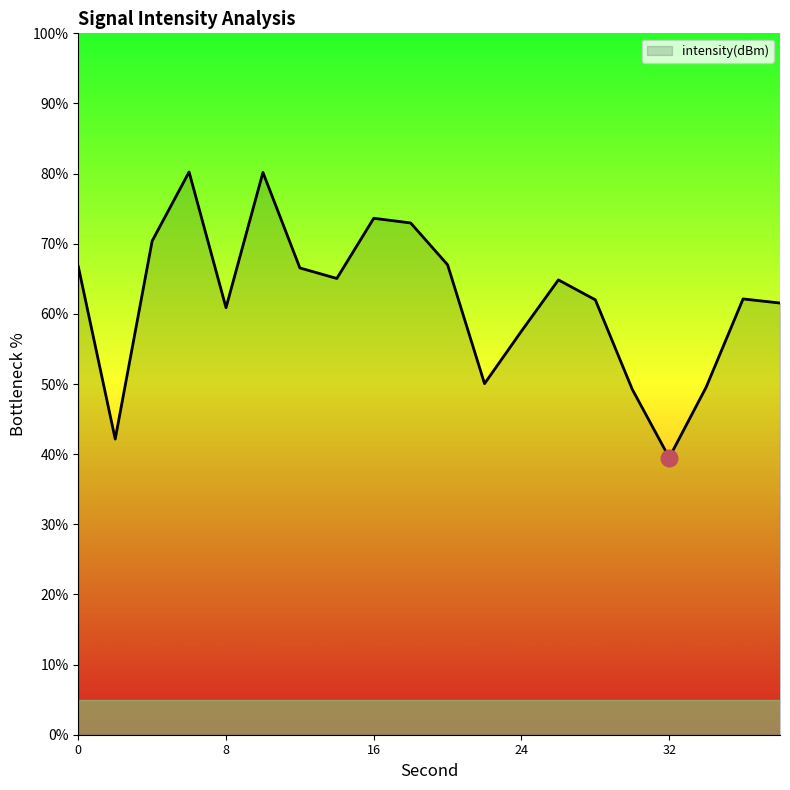

What is the smallest value displayed?

39.5